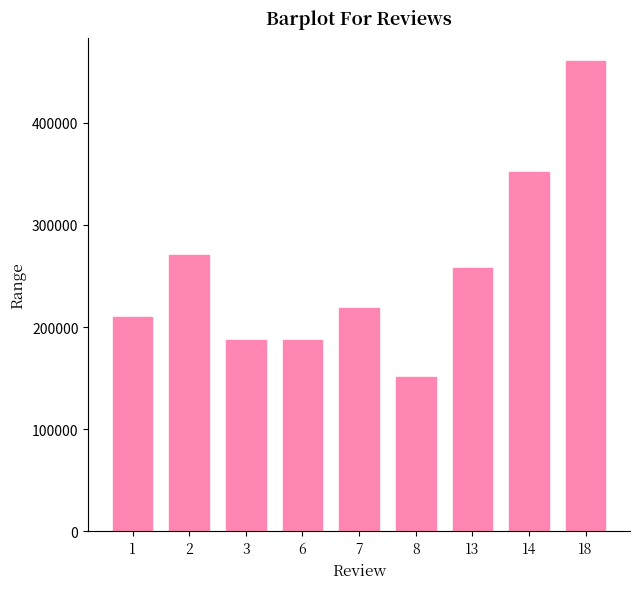

How many bars are there in total?

9